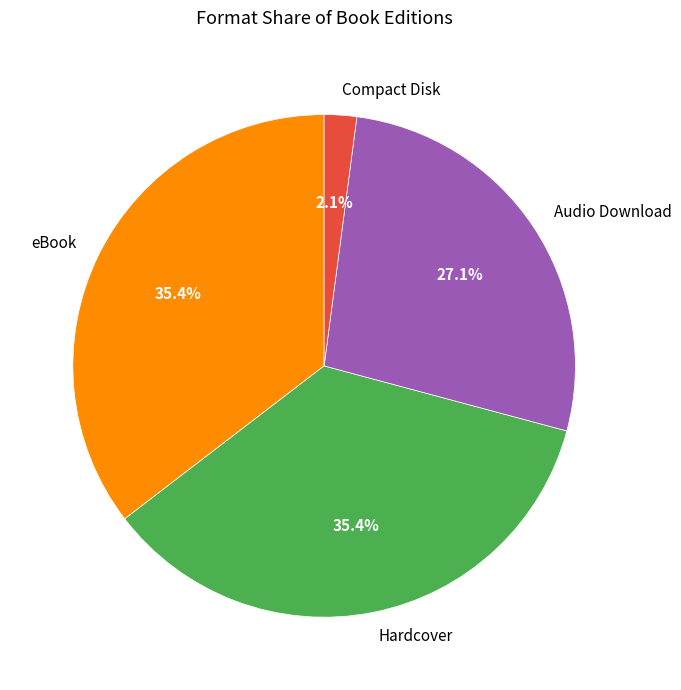

Is it true that Hardcover is 35% of the pie?

True